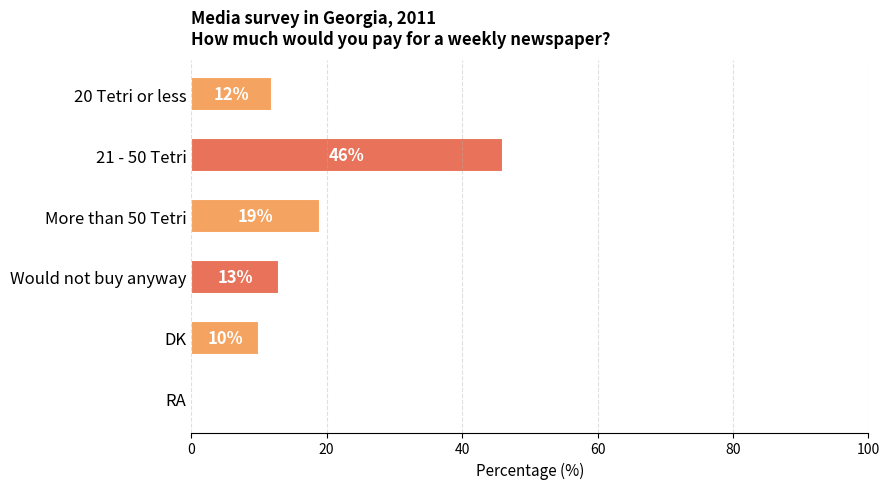

Read the value at More than 50 Tetri, to the nearest 5.

20